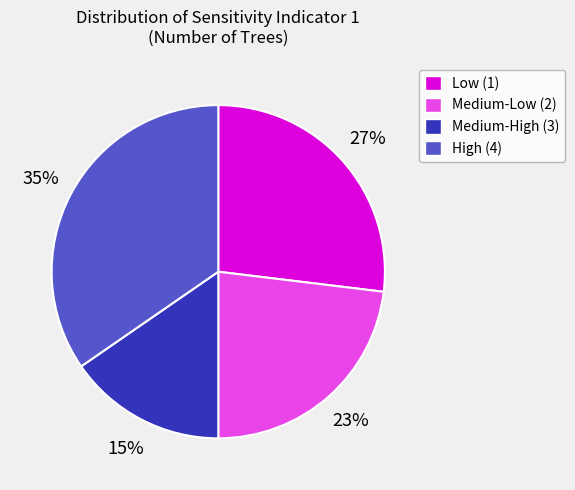

Is there any slice that represents more than half of the pie?

No